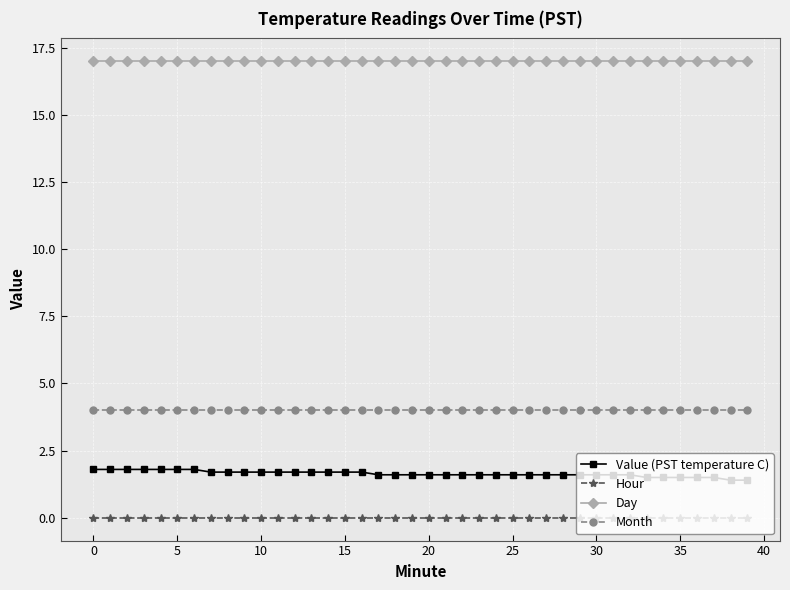

What is the maximum value shown in the chart?

17.0